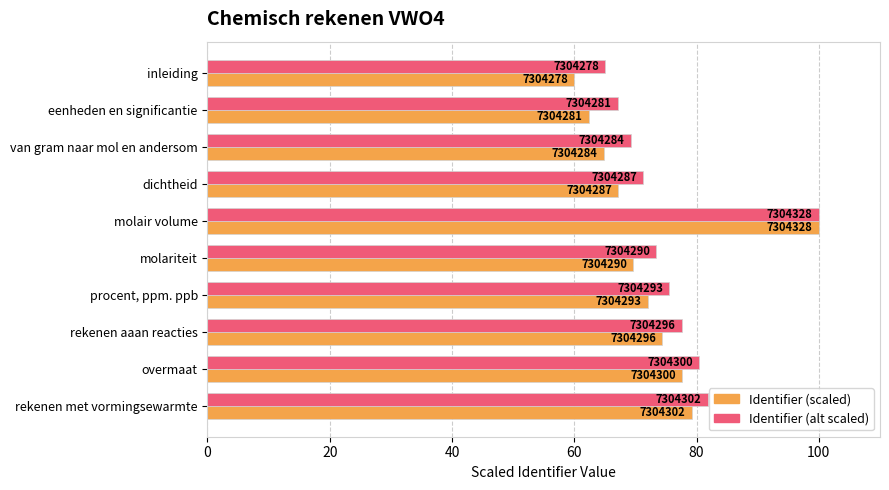

What are all the series names shown in the legend?

Identifier (scaled), Identifier (alt scaled)